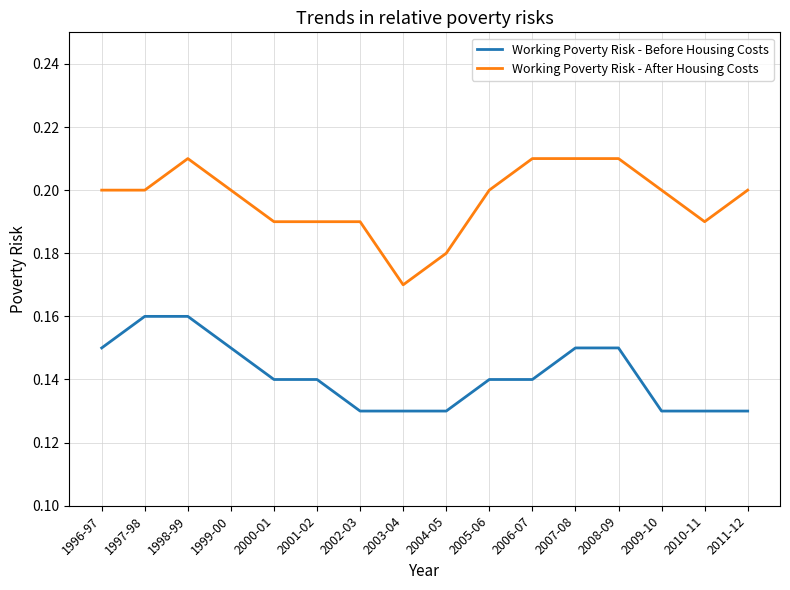

Where is the first local maximum for Working Poverty Risk - After Housing Costs?

1998-99